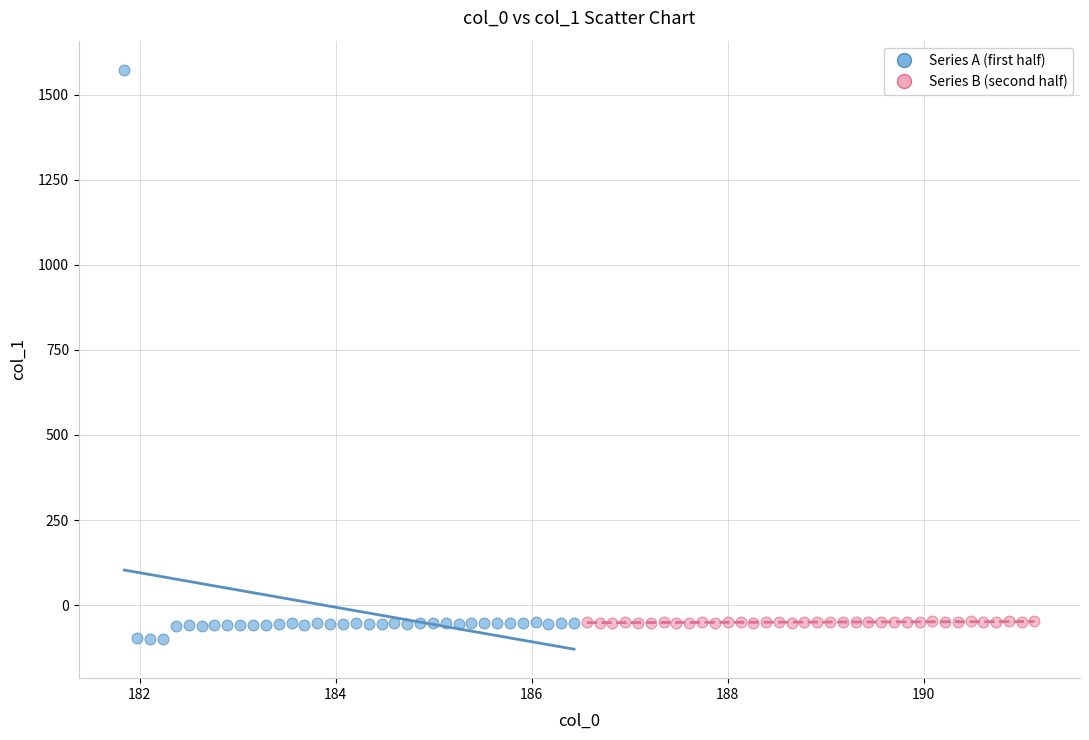

Which series contains the highest Y value?

Series A (first half)